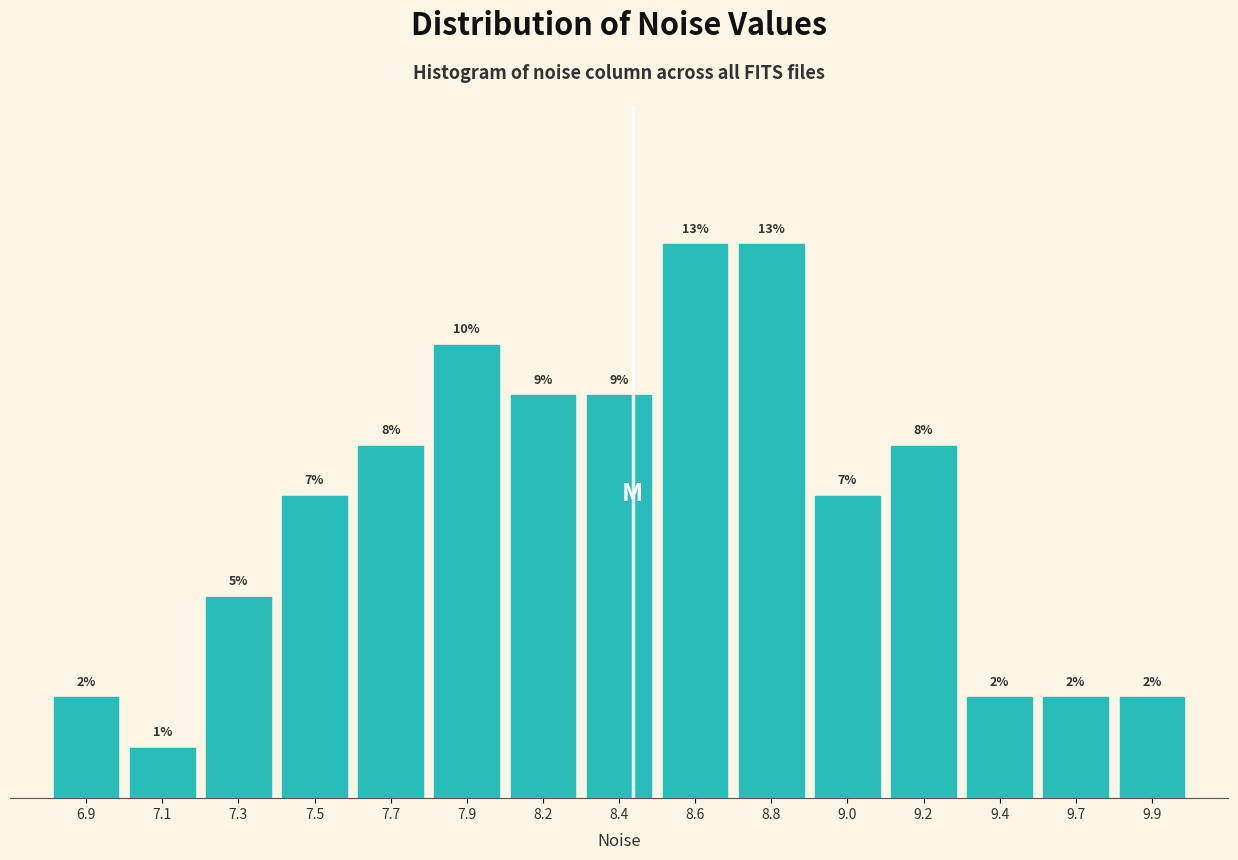

Are the bars horizontal?

No